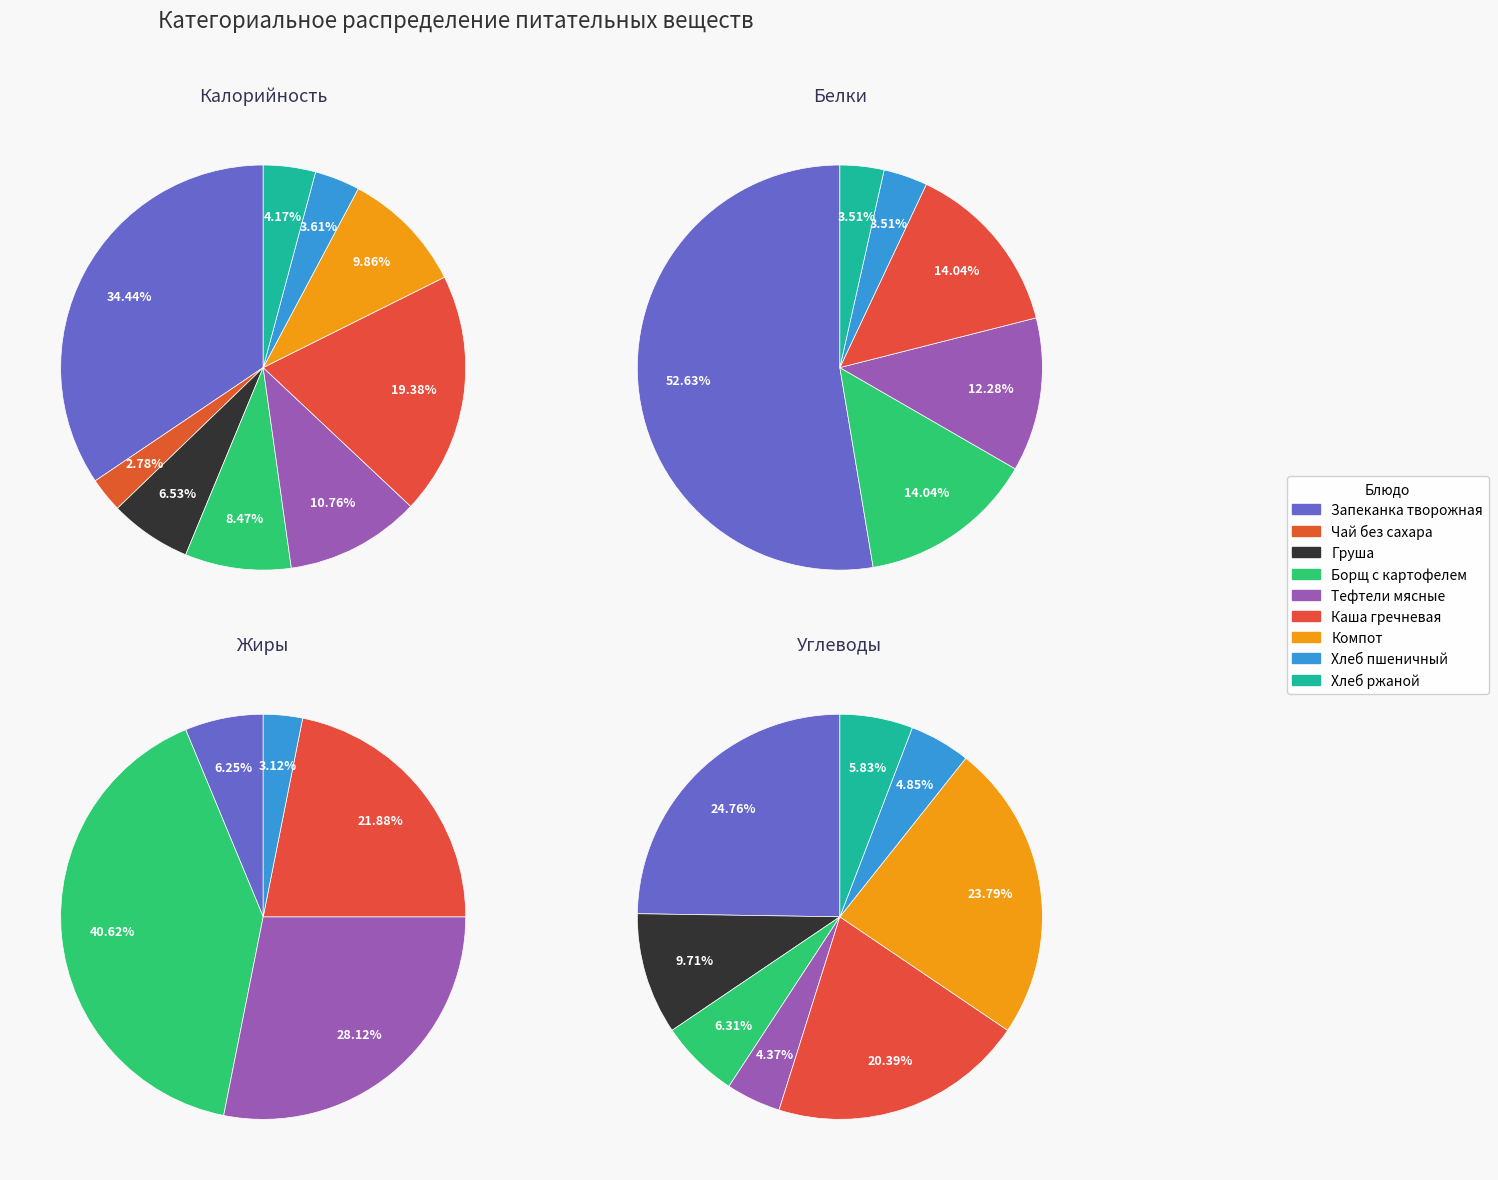

Combined, what portion of the pie is Запеканка творожная and Чай без сахара?

37.2%